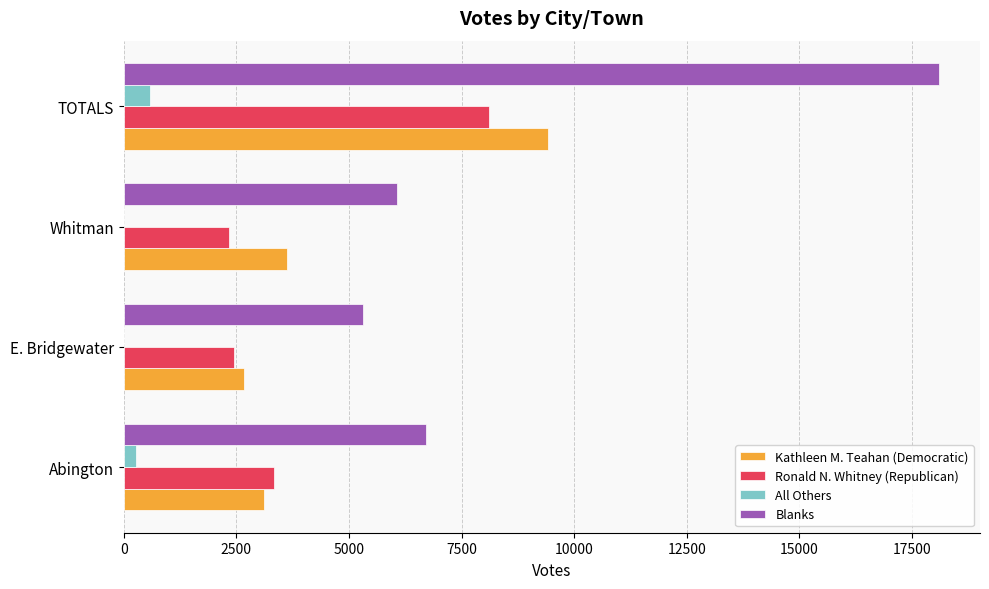

At which category is the sum across all series the highest?

TOTALS